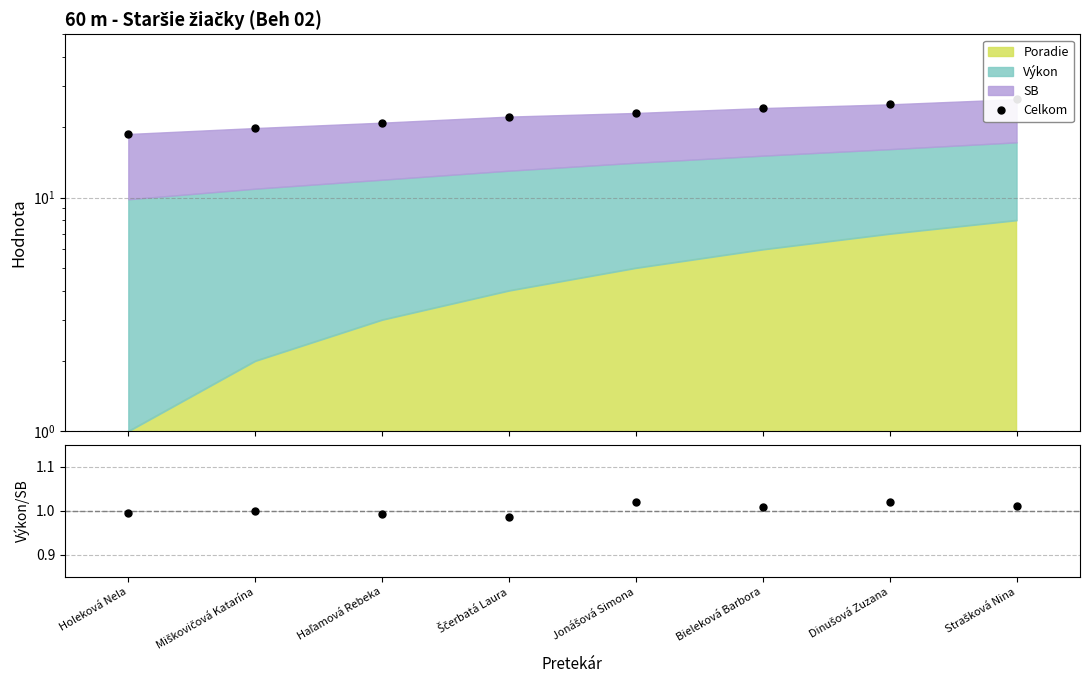

Reading left to right, transcribe all the data shown in this chart.

Celkom: Holeková Nela=18.7	Miškovičová Katarína=19.9	Haľamová Rebeka=20.9	Ščerbatá Laura=22.2	Jonášová Simona=23.0	Bieleková Barbora=24.2	Dinušová Zuzana=25.1	Strašková Nina=26.4
Výkon/SB: Holeková Nela=1.0	Miškovičová Katarína=1.0	Haľamová Rebeka=1.0	Ščerbatá Laura=1.0	Jonášová Simona=1.0	Bieleková Barbora=1.0	Dinušová Zuzana=1.0	Strašková Nina=1.0